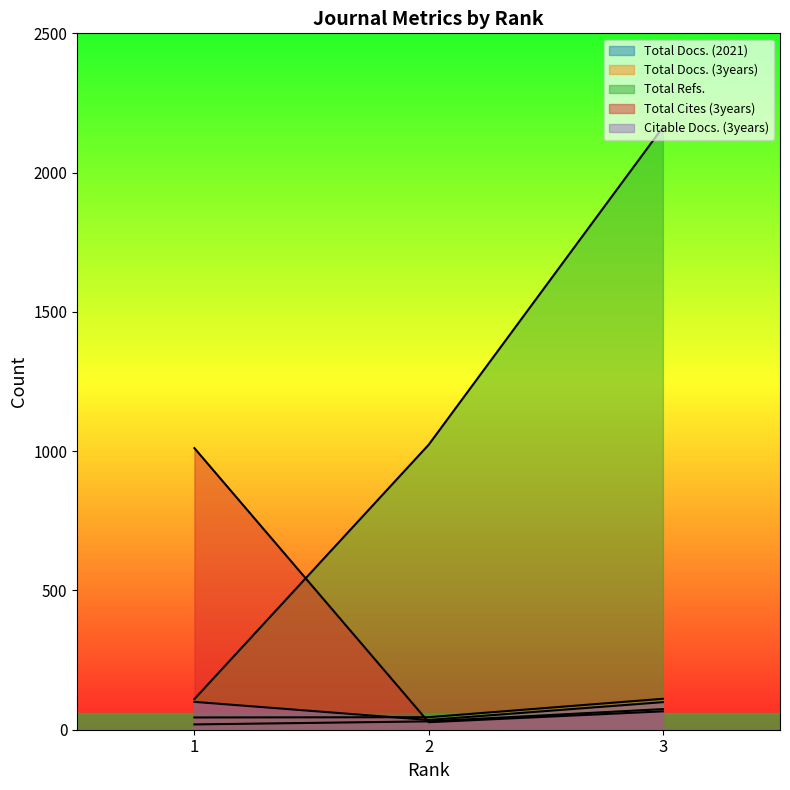

The value of Total Cites (3years) at 1 is 239. True or false?

False